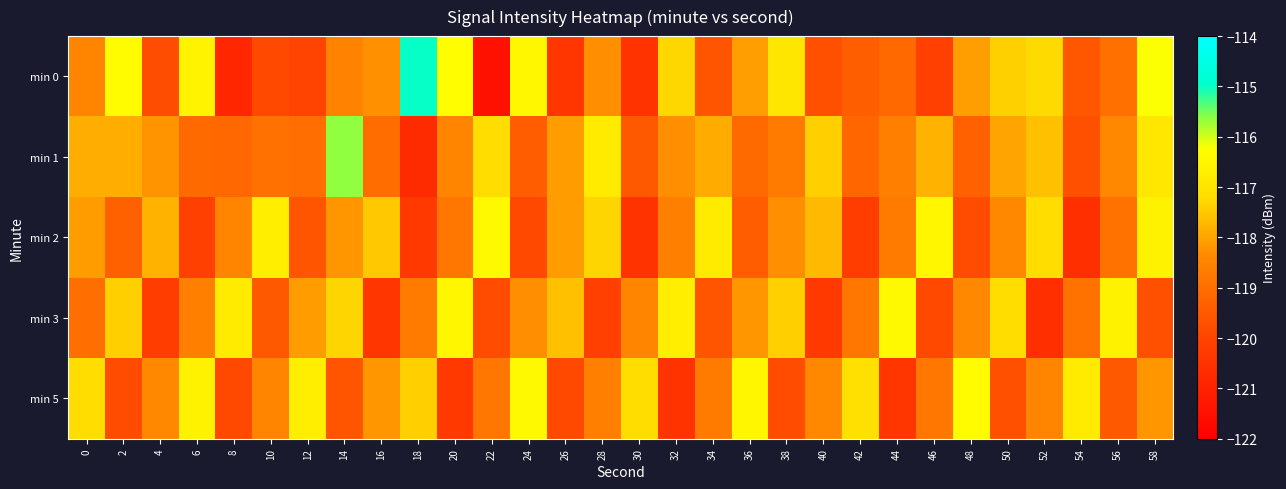

Which series has the widest spread of values?

min 0